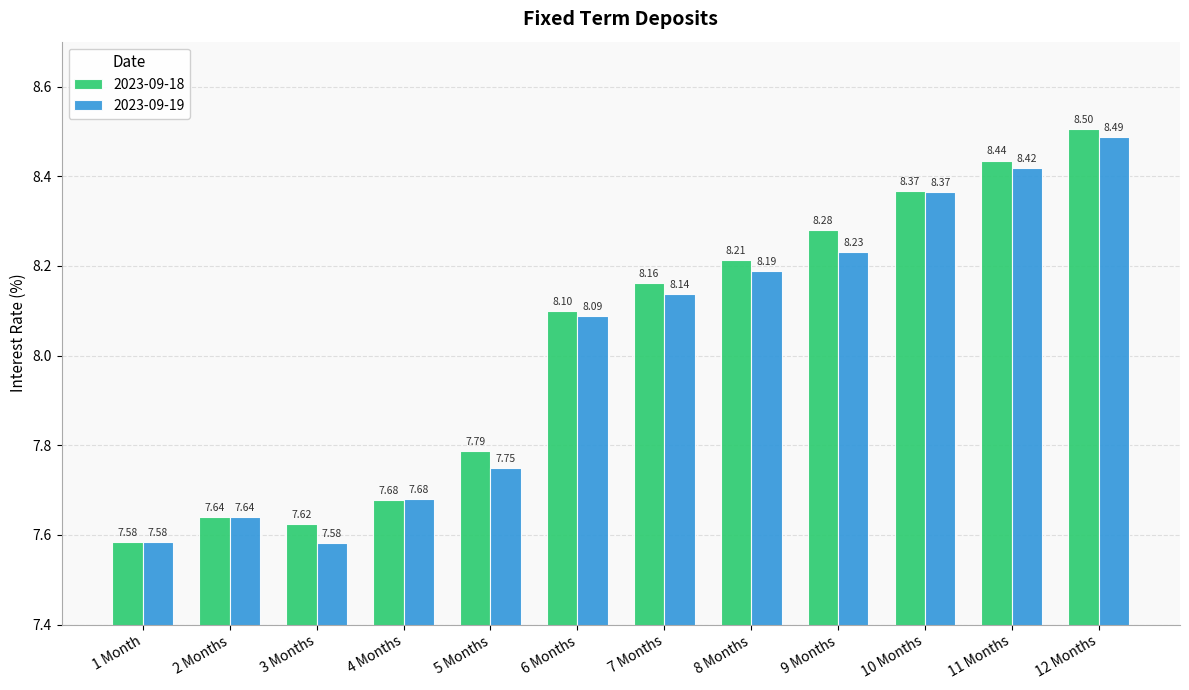

Which series has the widest spread of values?

2023-09-18